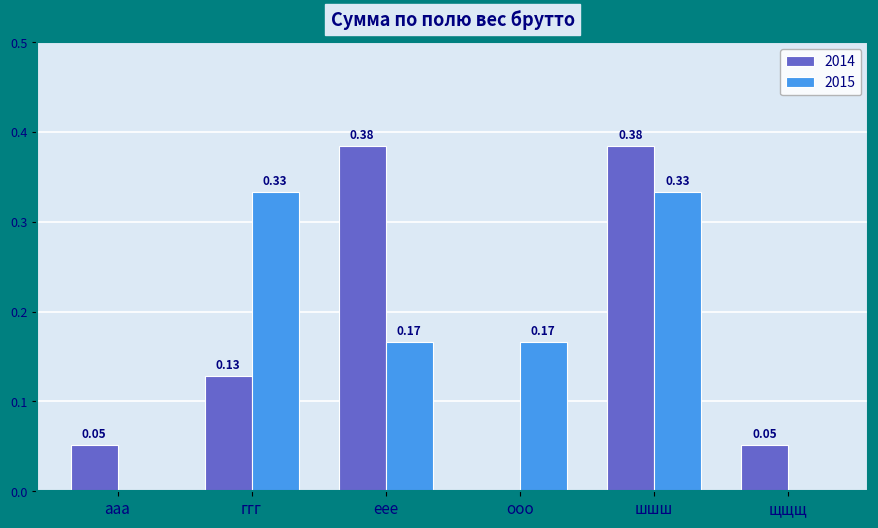

Which series changed the most between еее and ооо?

2014